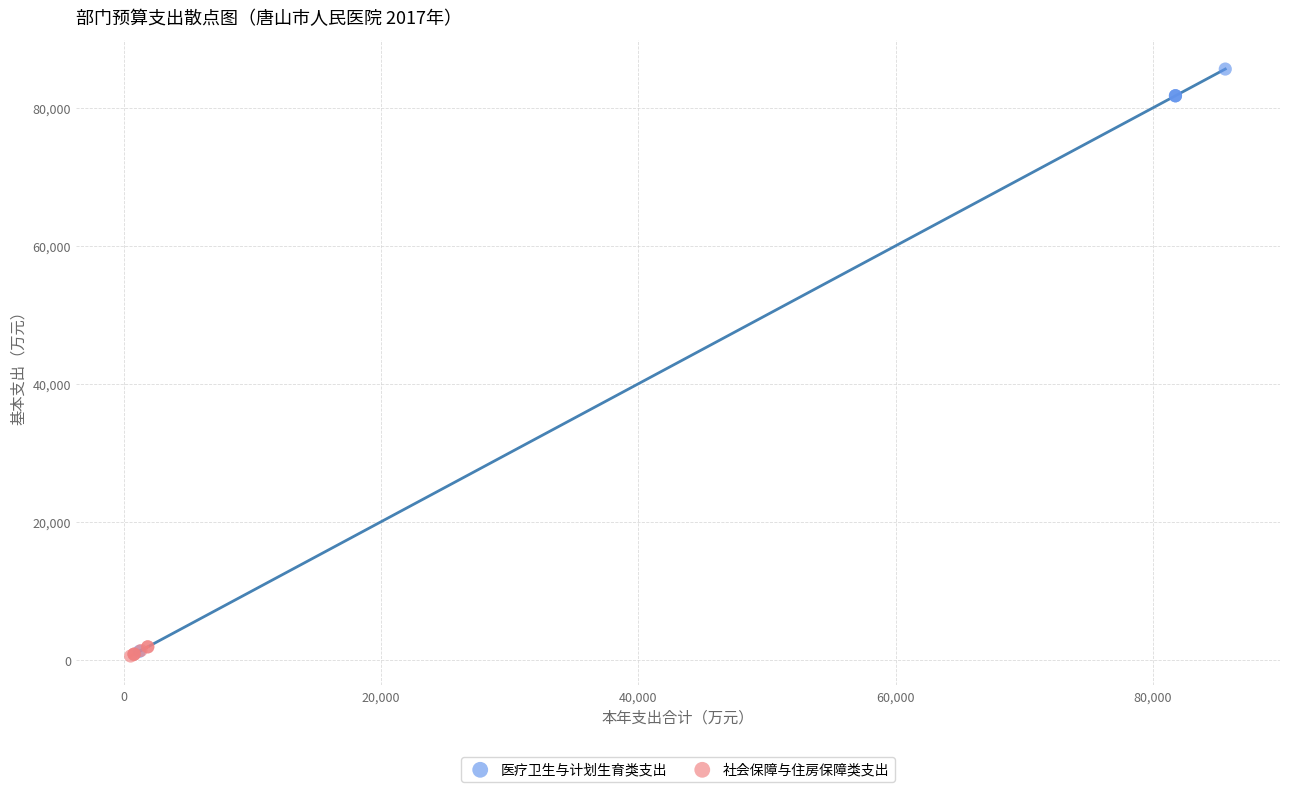

Which series contains the highest Y value?

医疗卫生与计划生育类支出